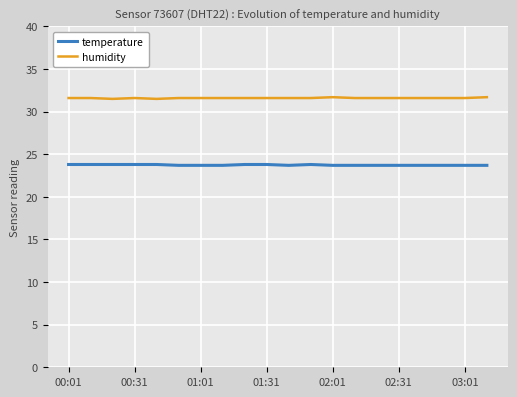

What is the smallest value displayed?

23.7